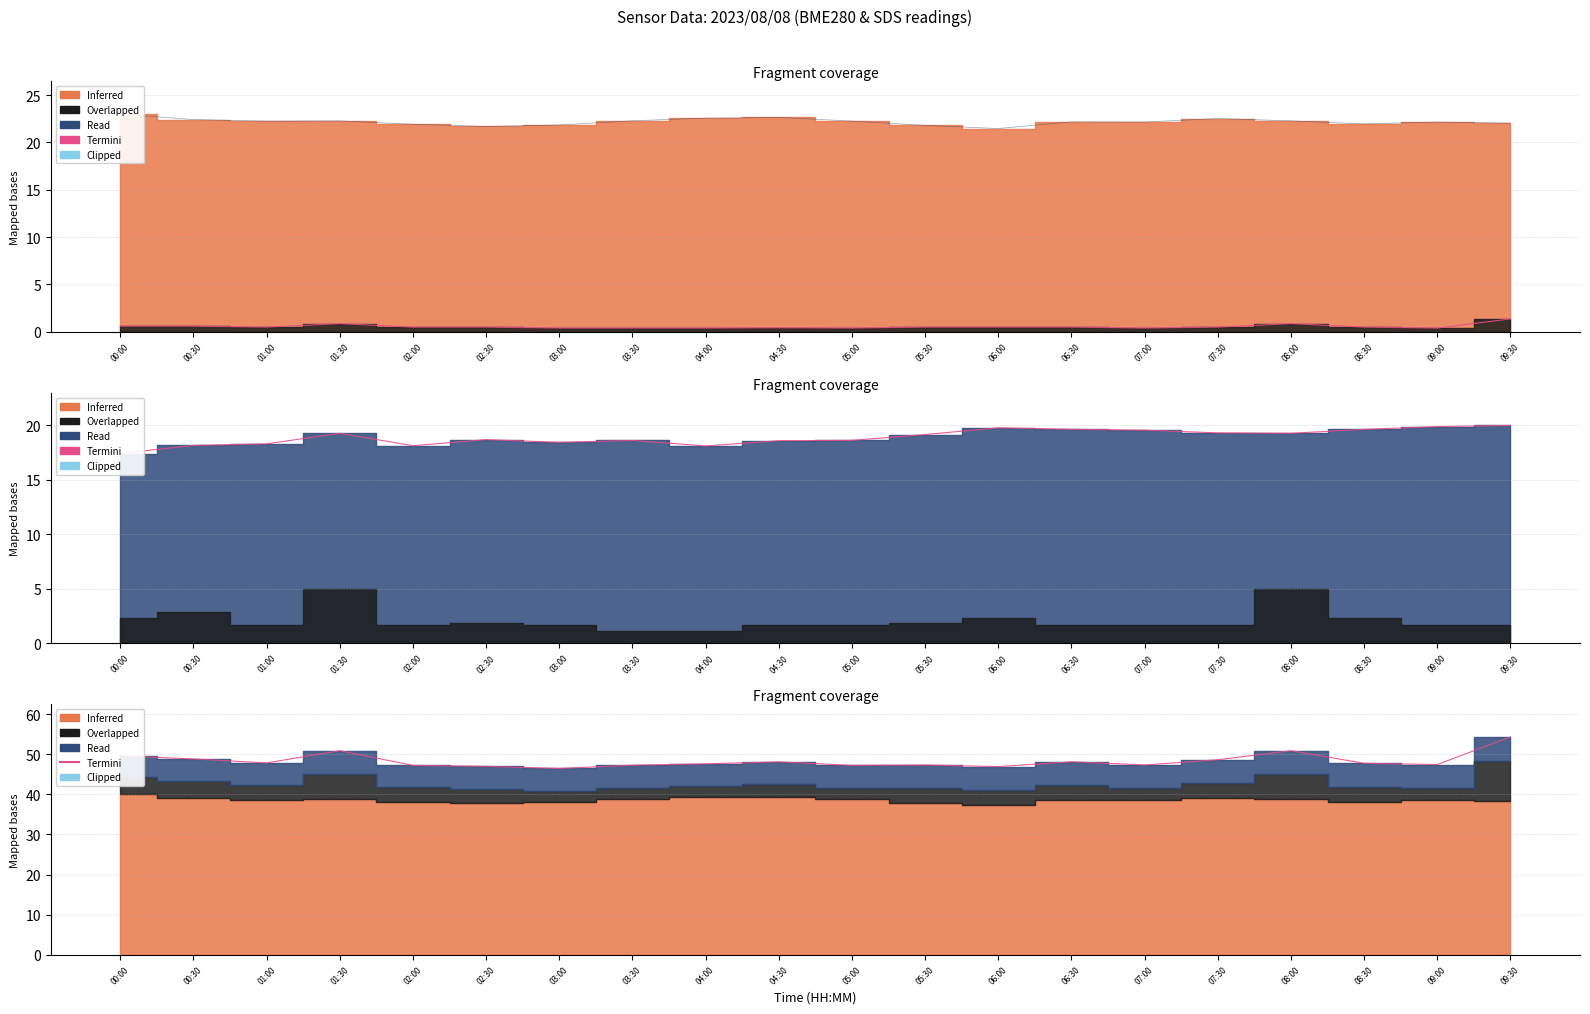

How many lines are shown in the chart?

1